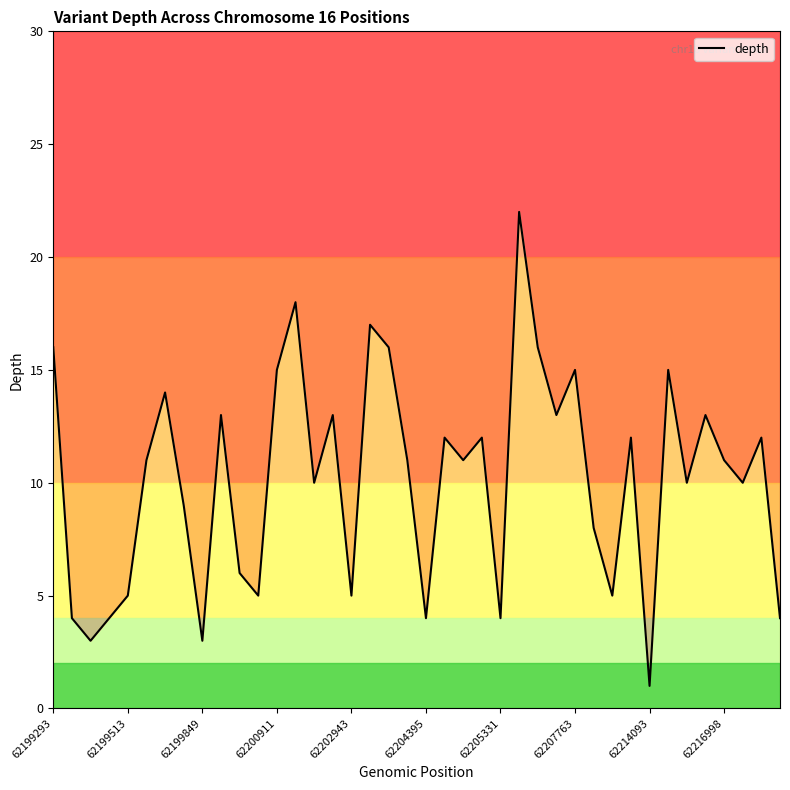

The value at 17 is 25. True or false?

False